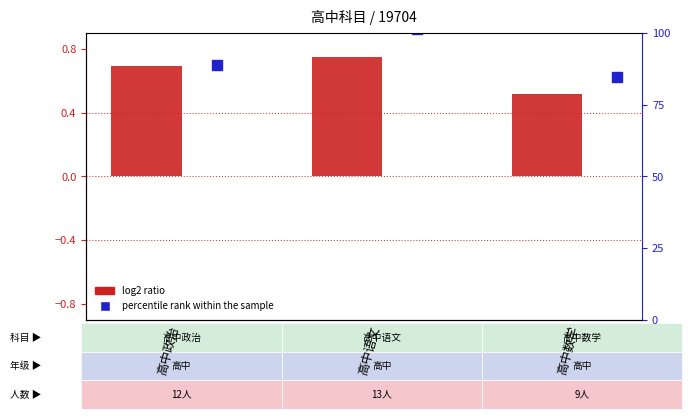

At which category is the sum across all series the highest?

高中语文